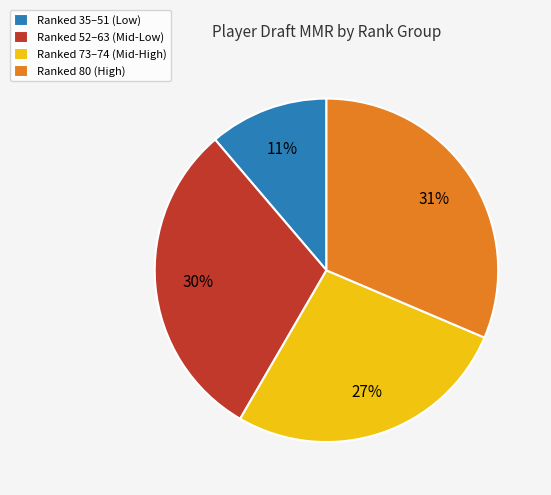

Is it true that Ranked 52–63 (Mid-Low) is 30% of the pie?

True